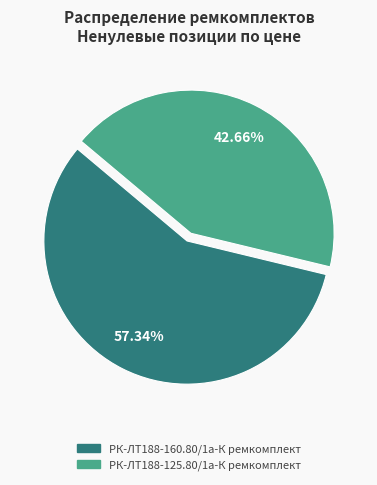

Approximately how many times larger is the value at РК-ЛТ188-125.80/1а-К ремкомплект compared to РК-ЛТ188-160.80/1а-К ремкомплект?

0.7